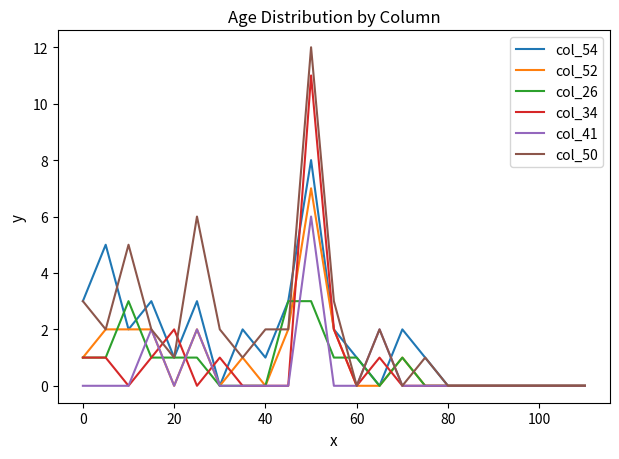

Which series has the largest total across all categories?

col_50